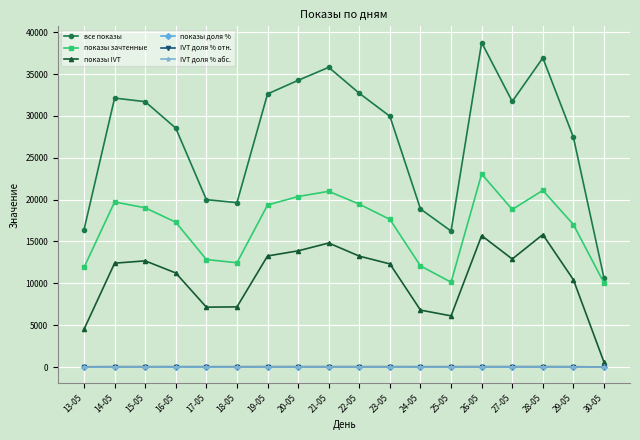

The value of показы зачтенные at 17-05 is 12841.0. True or false?

True